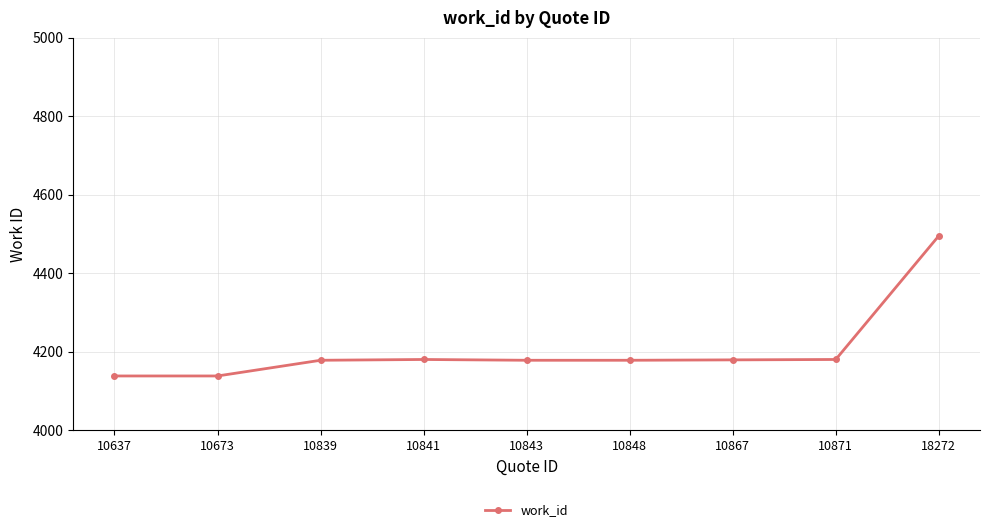

True or false: the data shows 4179 at 10867.

True